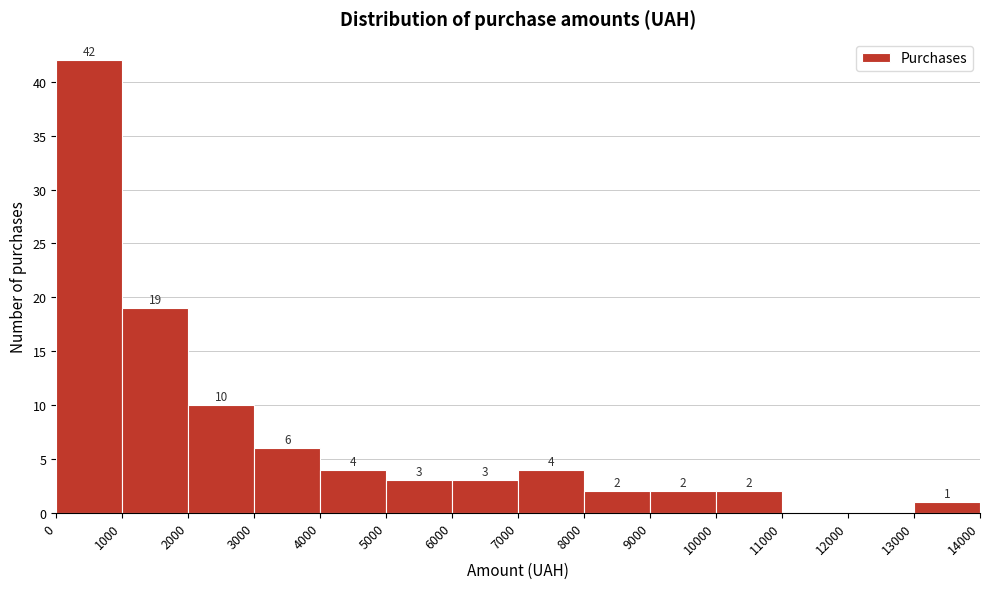

Which range on the x-axis has the tallest bar?

0 to 1000